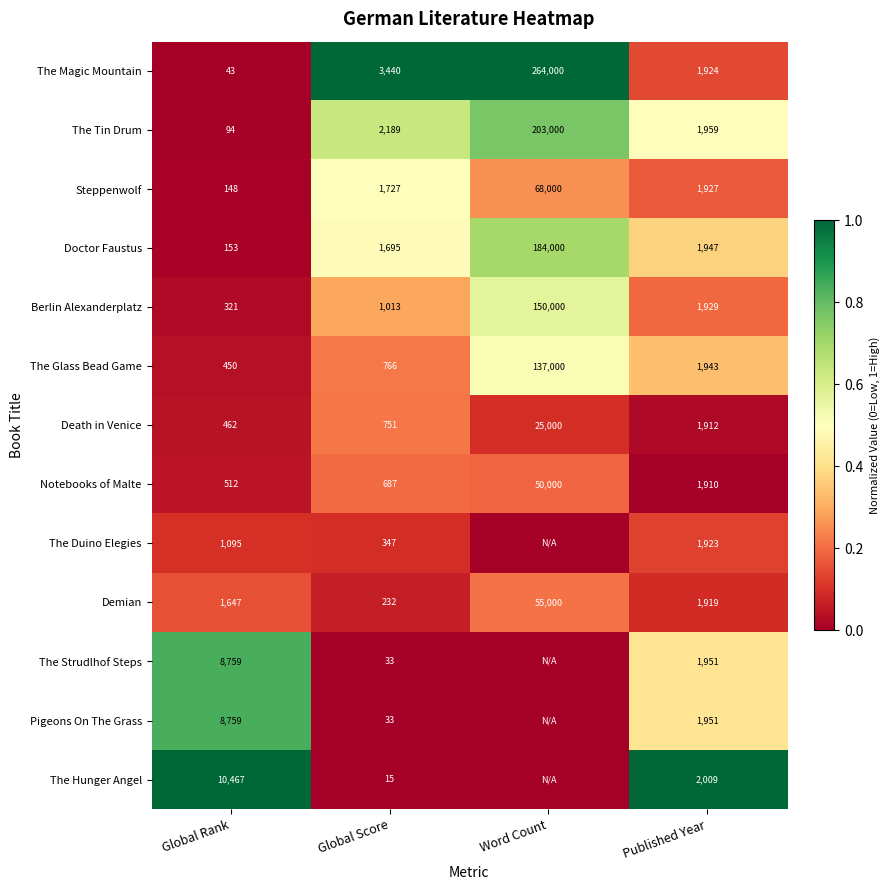

What is the sum of all Demian values?

58798